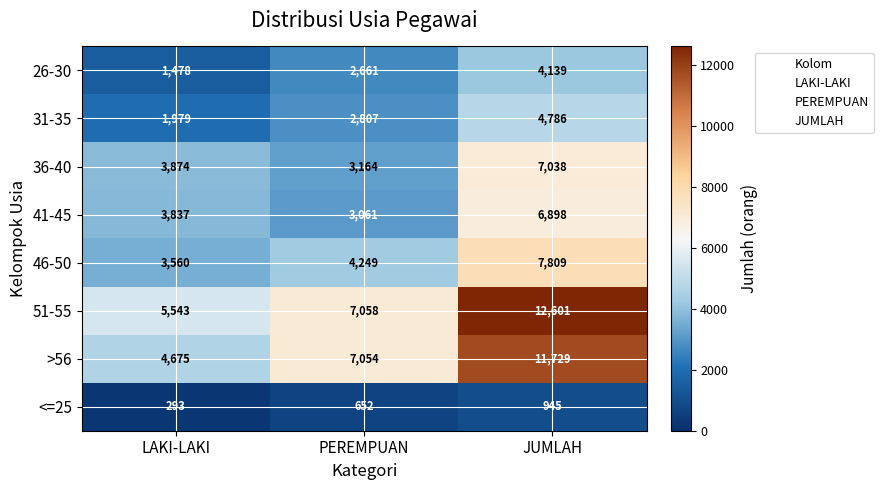

Where is <=25 nearest to the value 619?

PEREMPUAN